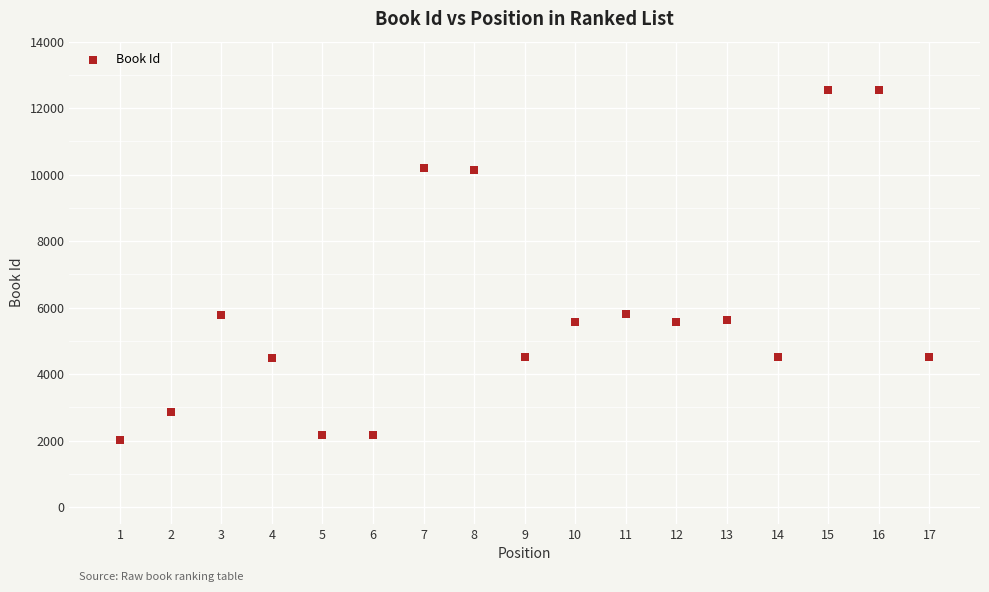

What is the range of Y values (max minus min)?

10513